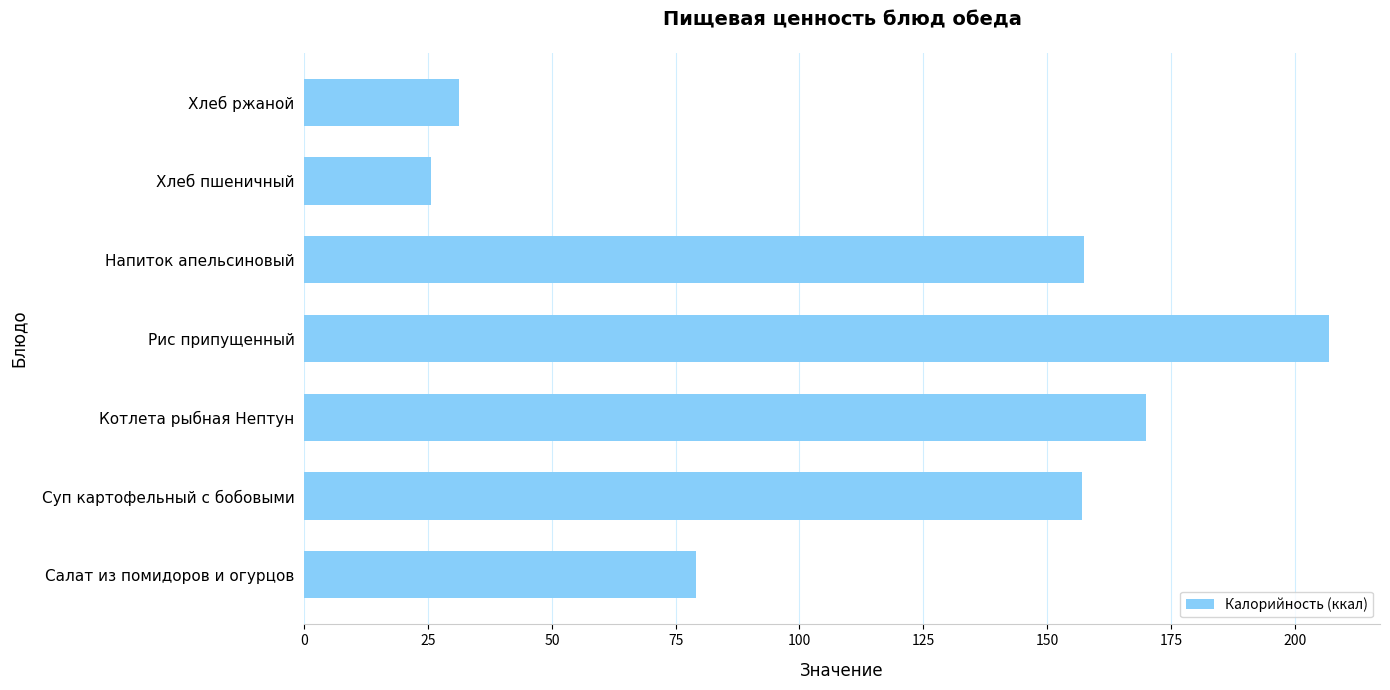

Are the bars grouped side by side (vs. stacked)?

No